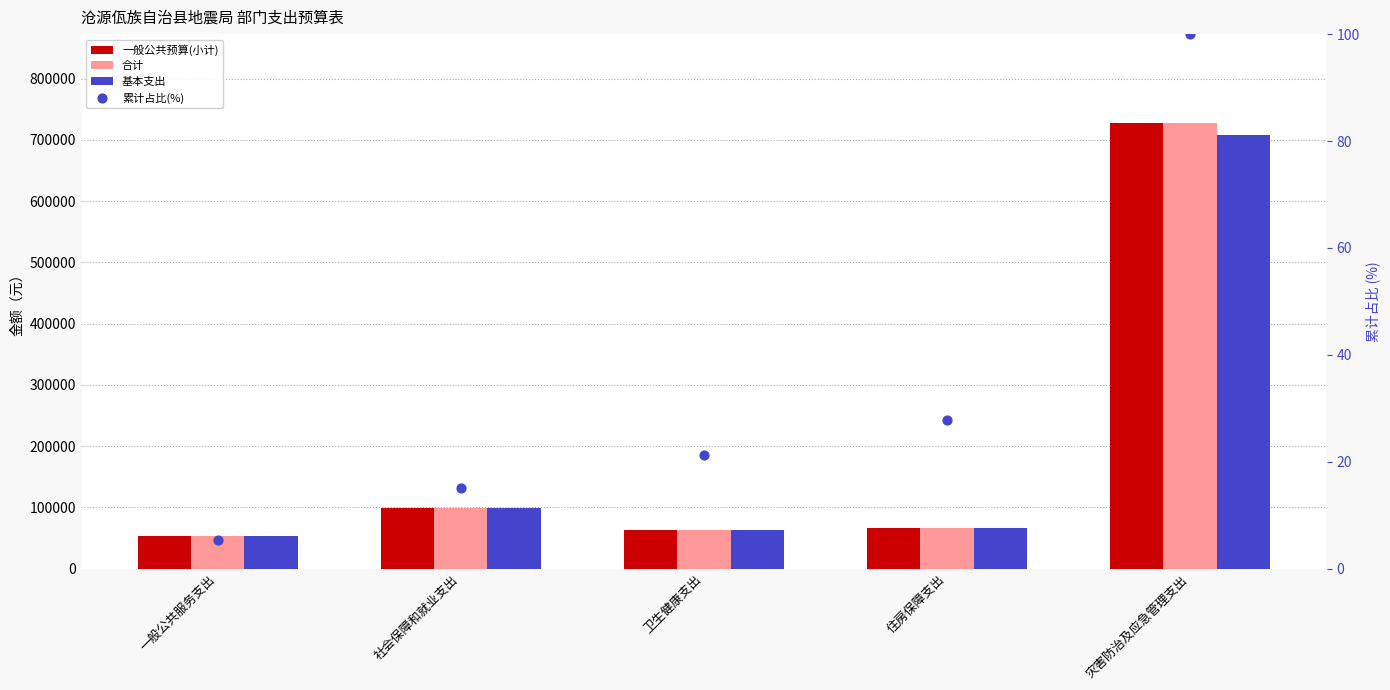

What are all the series names shown in the legend?

一般公共预算(小计), 合计, 基本支出, 累计占比(%)